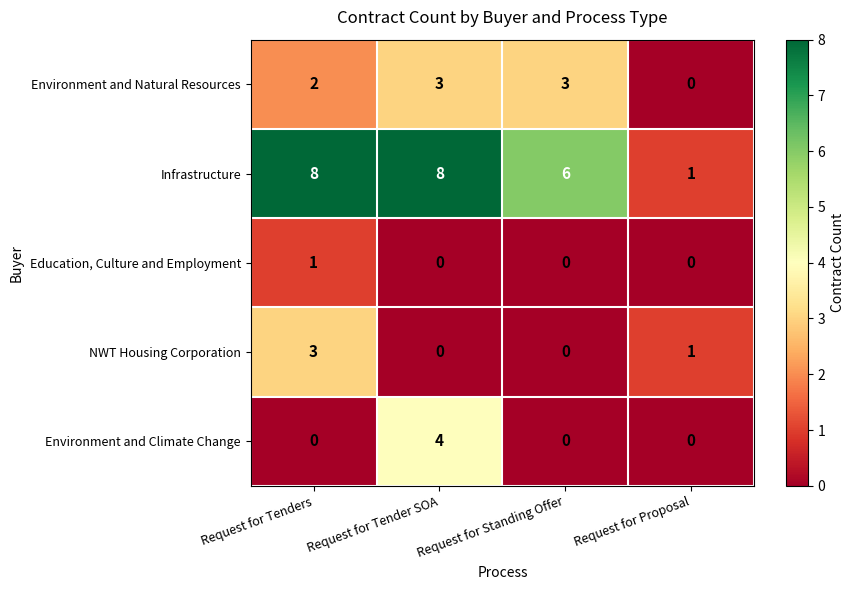

The Education, Culture and Employment series shows 0 at Request for Proposal. True or false?

True